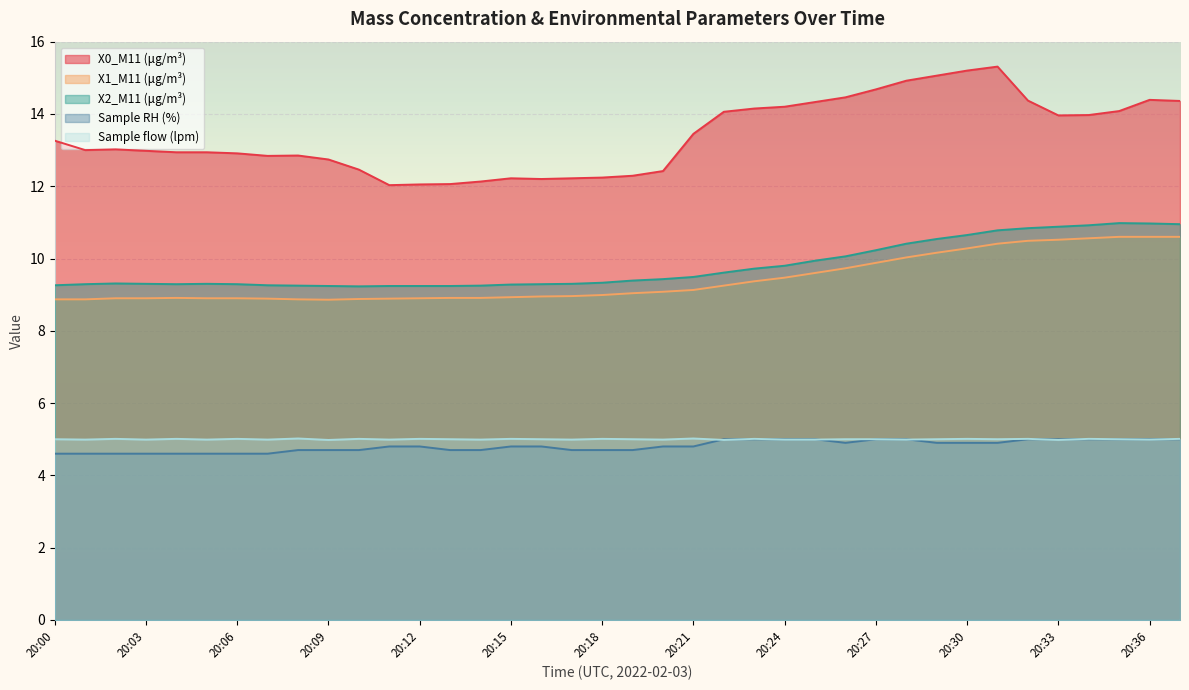

How many data points does each series have?

38